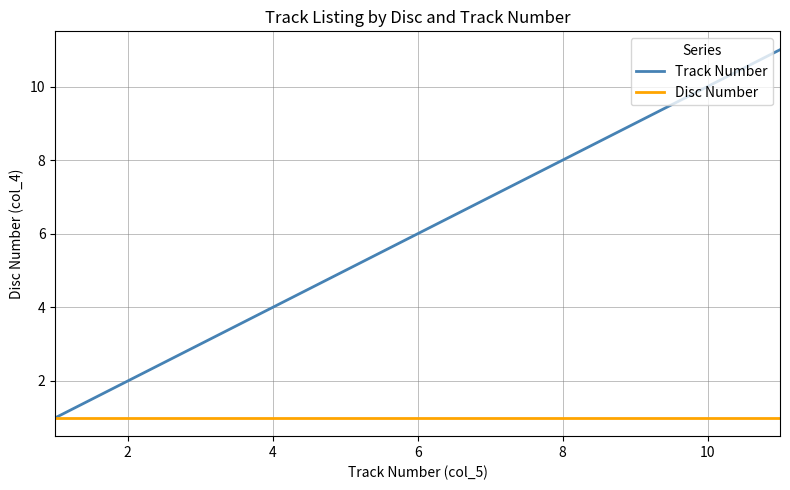

Which series has the largest range (max minus min)?

Track Number